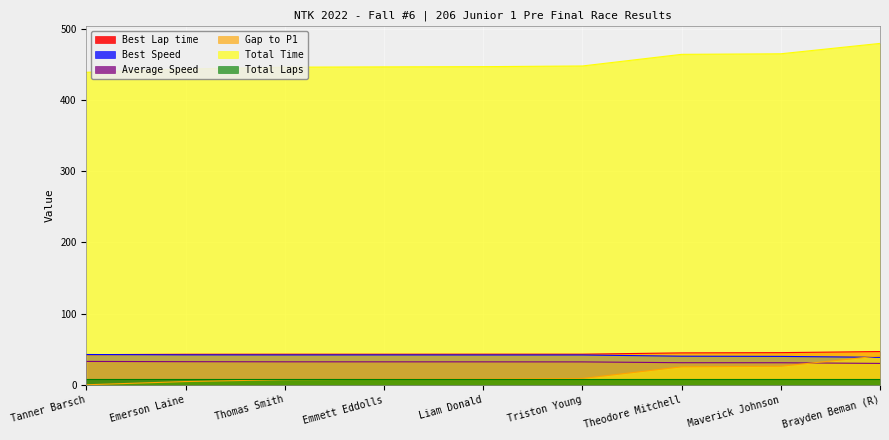

Which series has the largest total across all categories?

Total Time